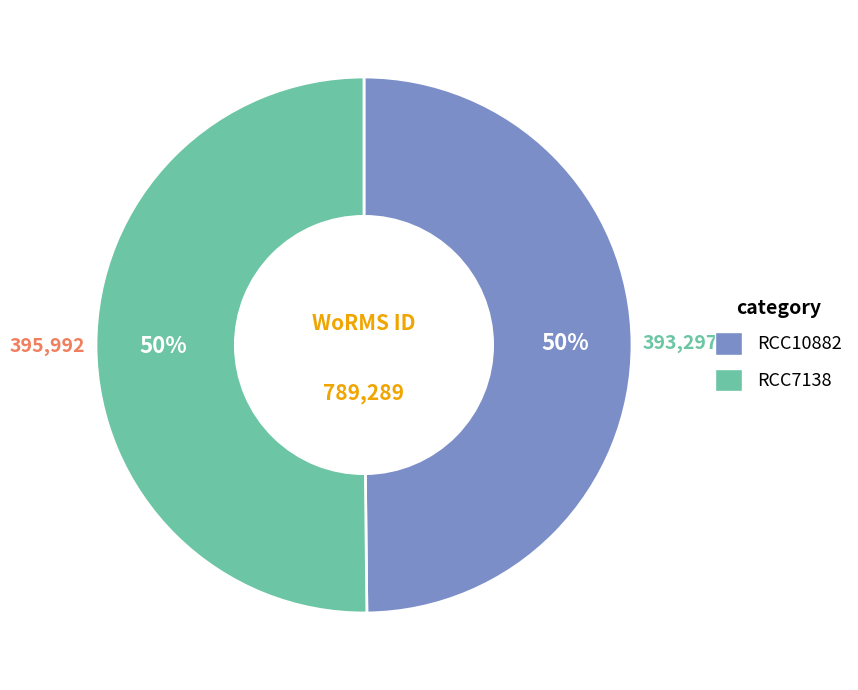

To the nearest percent, what is the combined percentage of RCC10882 and RCC7138?

100%